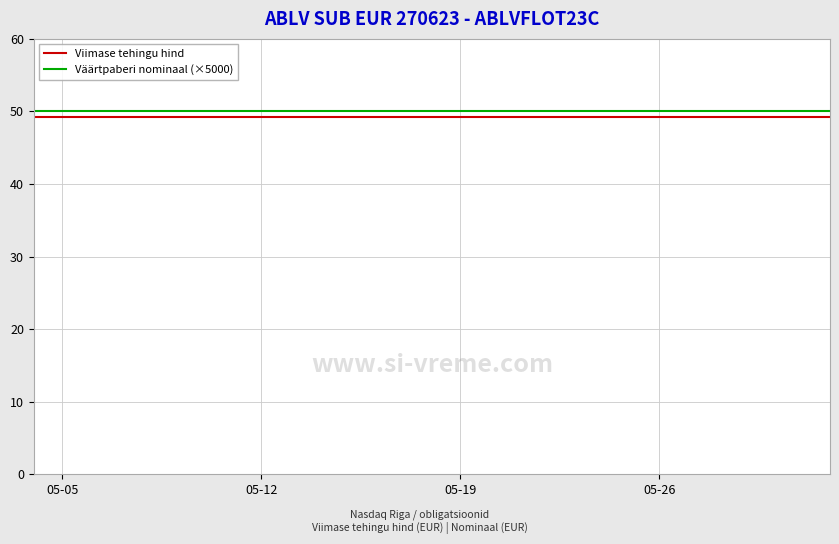

How many series are shown in this chart?

2